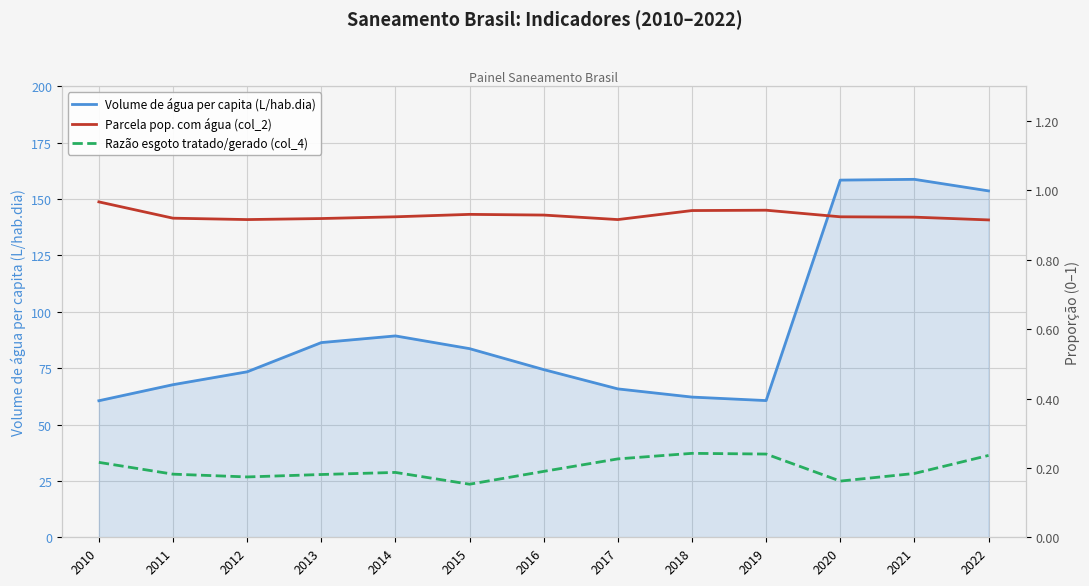

Is it true that Parcela pop. com água (col_2) equals 0.9 at 2016?

True